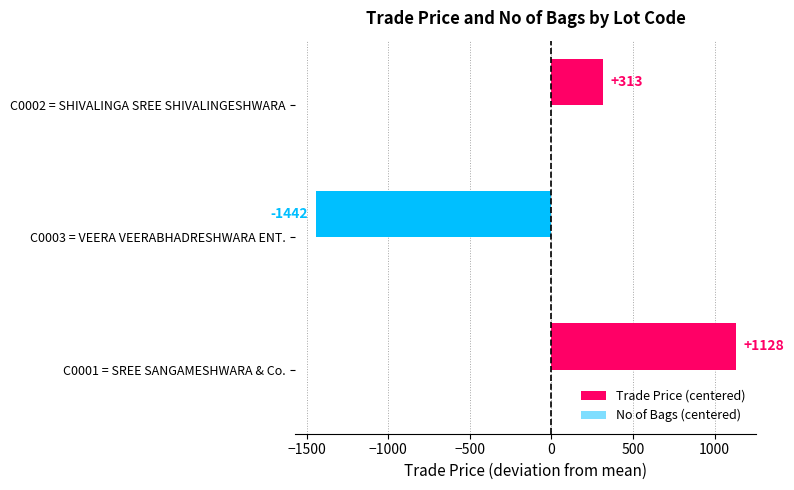

Approximately how many times larger is the value at C0002 = SHIVALINGA SREE SHIVALINGESHWARA compared to C0001 = SREE SANGAMESHWARA & Co.?

0.3